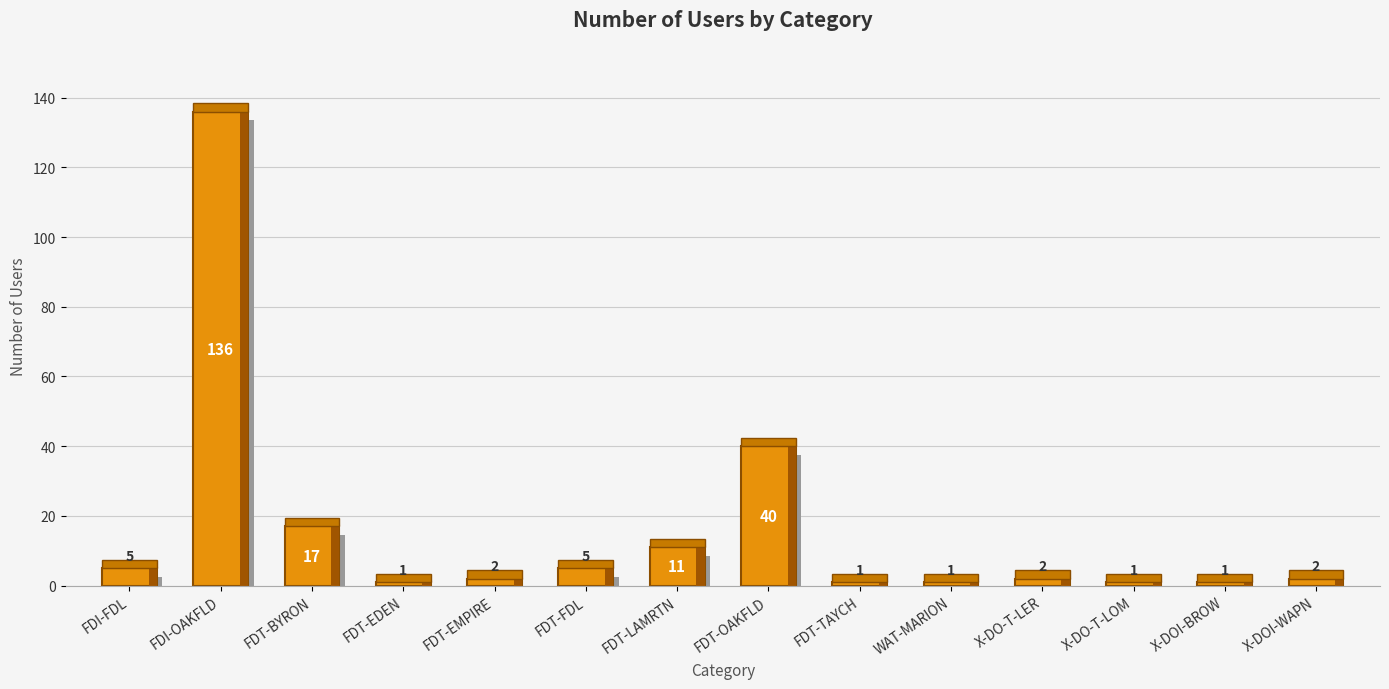

What is the label of the 11th bar from the right?

FDT-EDEN